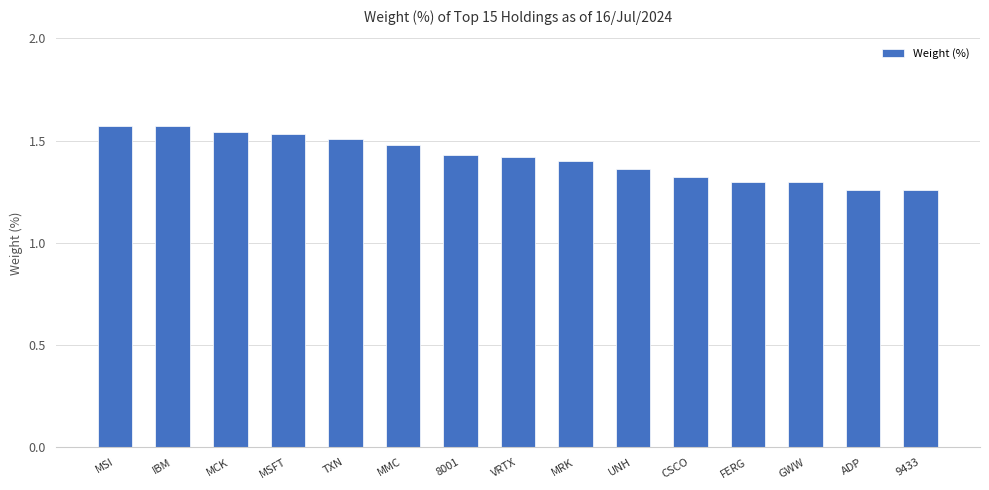

Approximately how many times larger is the value at TXN compared to MSI?

1.0